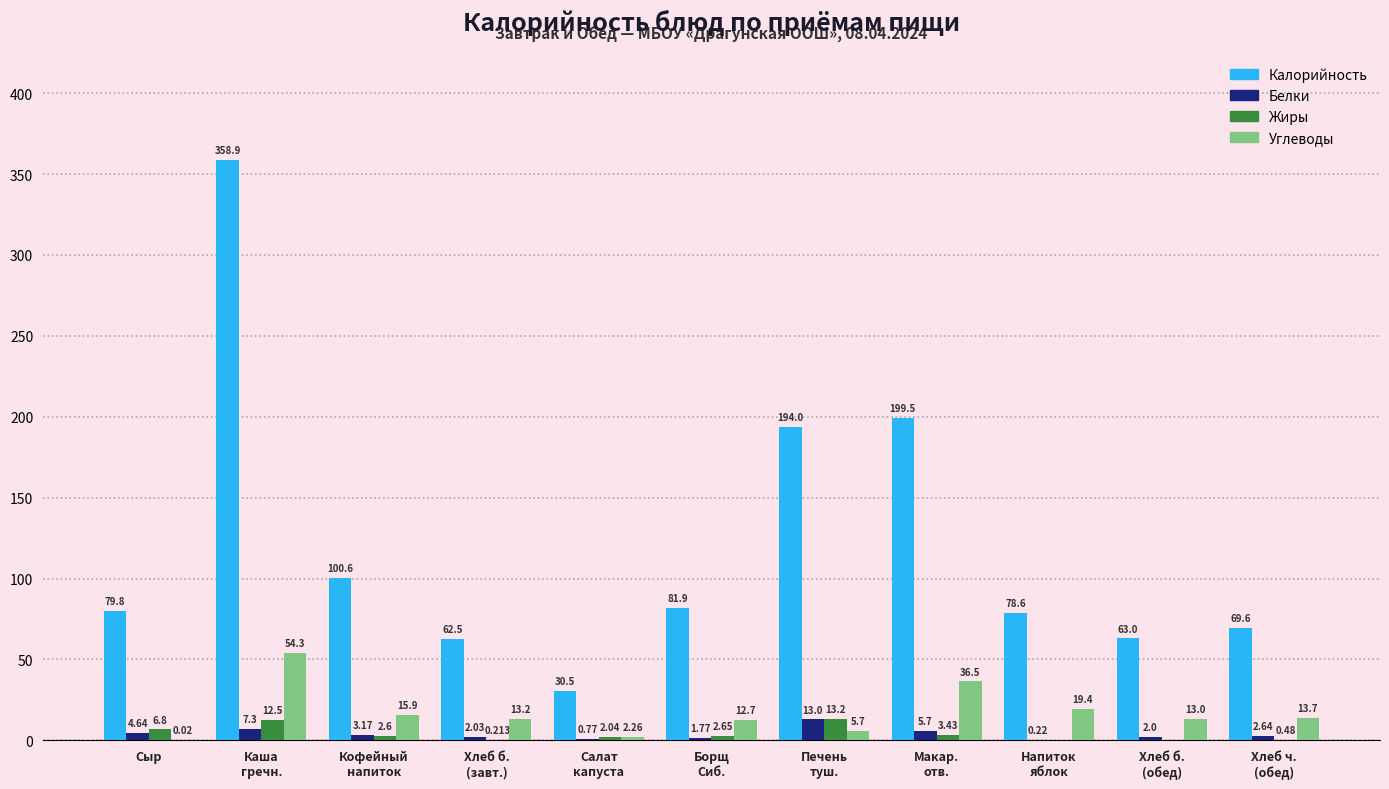

Which series has the largest total across all categories?

Калорийность